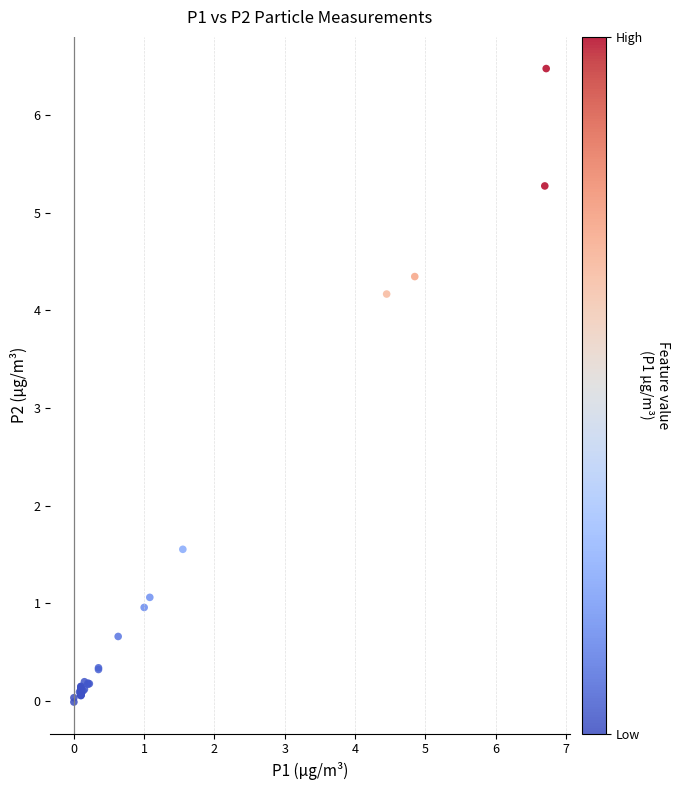

What Y value in the scatter plot is closest to 3?

4.2